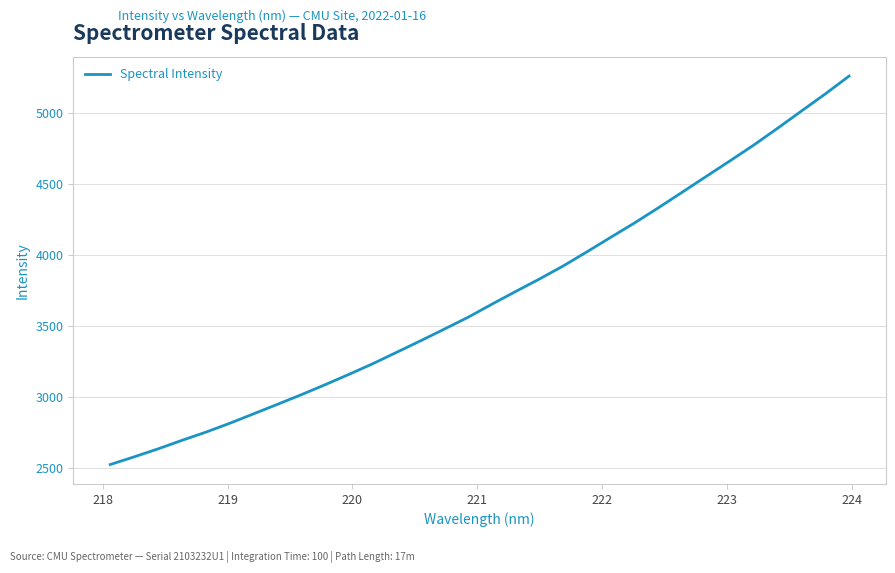

What is the difference between the maximum and minimum values?

2733.0